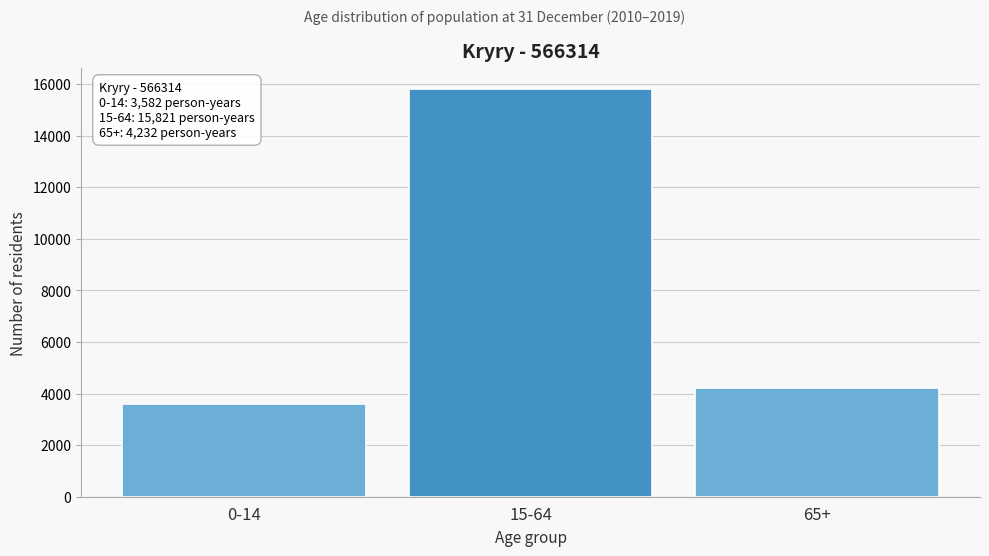

Reading left to right, transcribe all the data shown in this chart.

3582	15821	4232